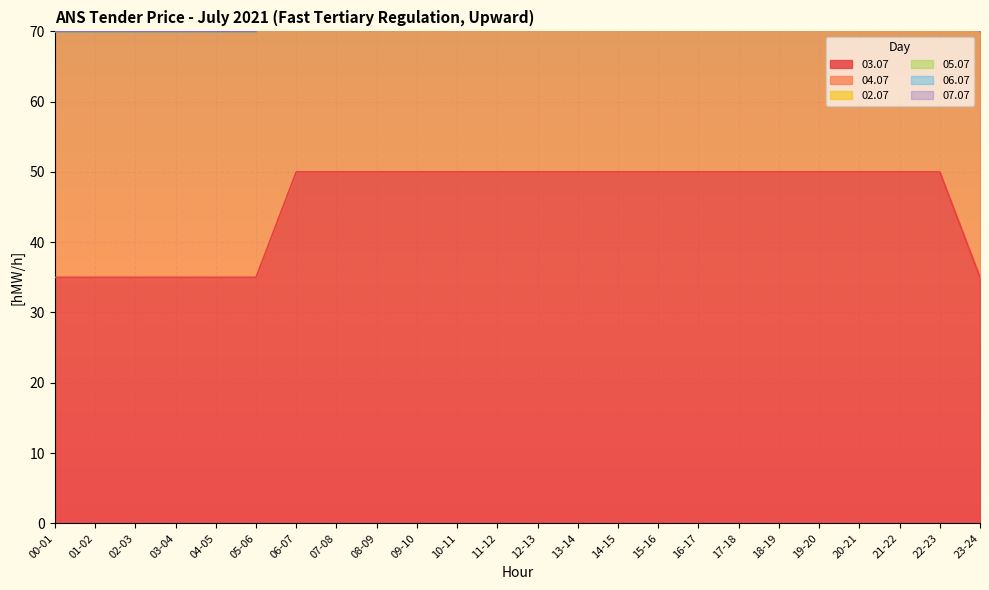

True or false: 04.07 has more than 1 interior local peaks.

False